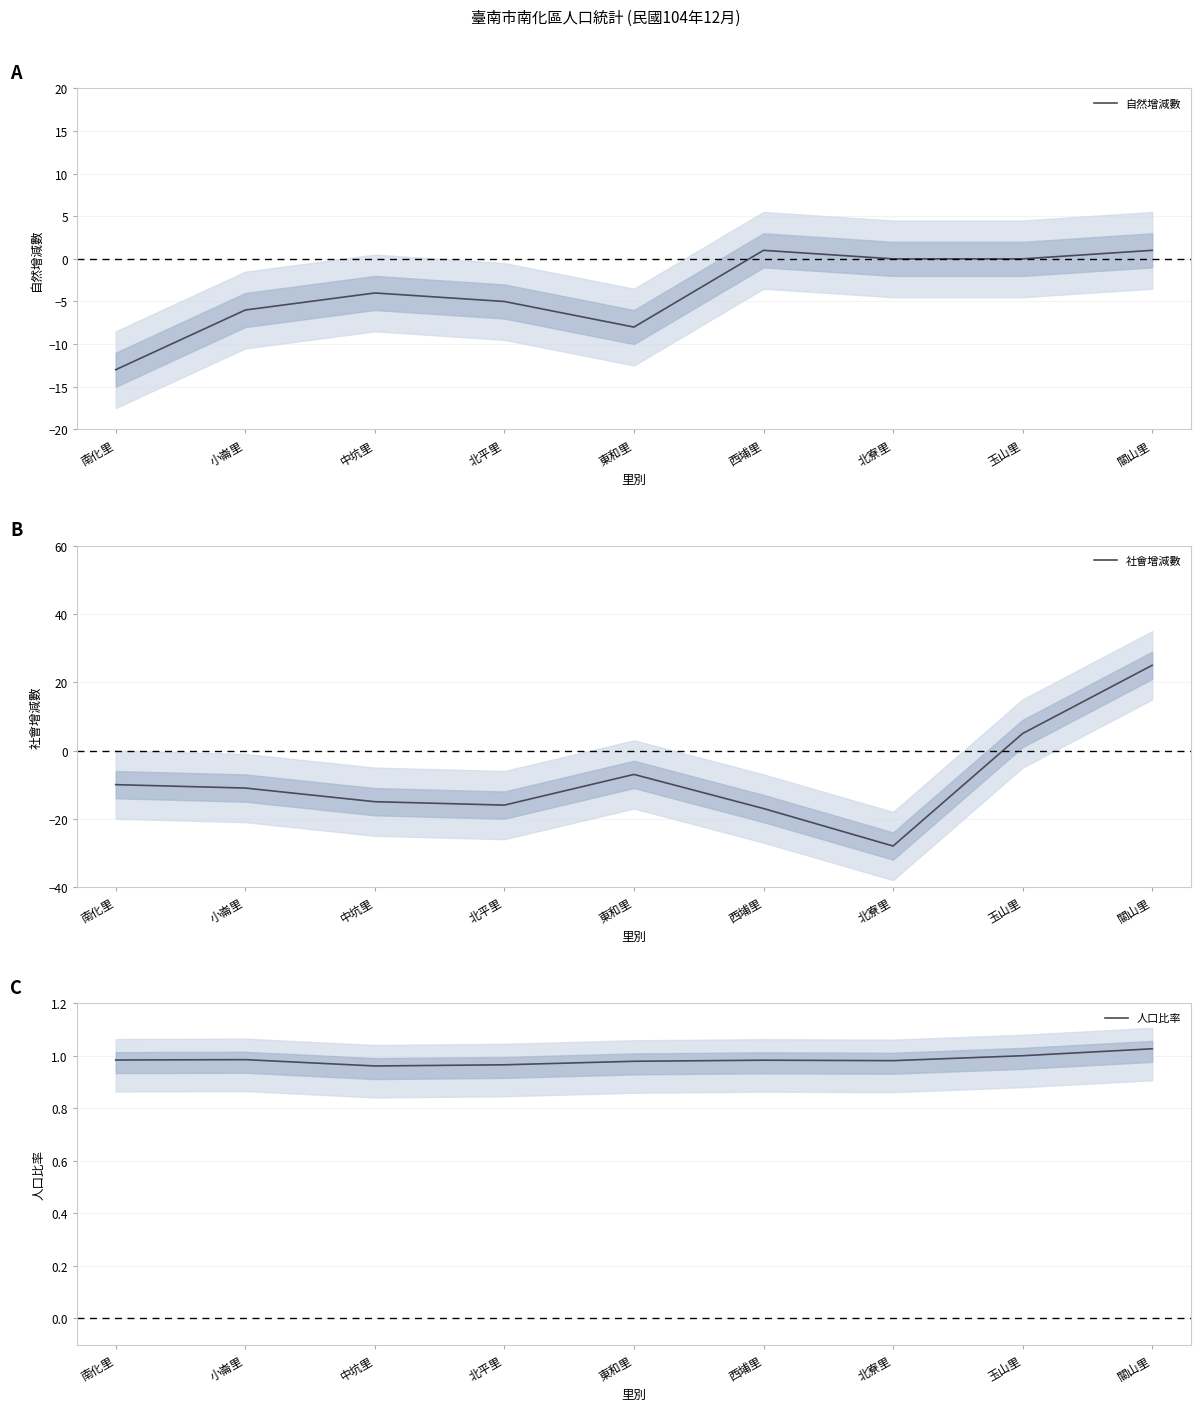

What is the greatest value displayed?

25.0